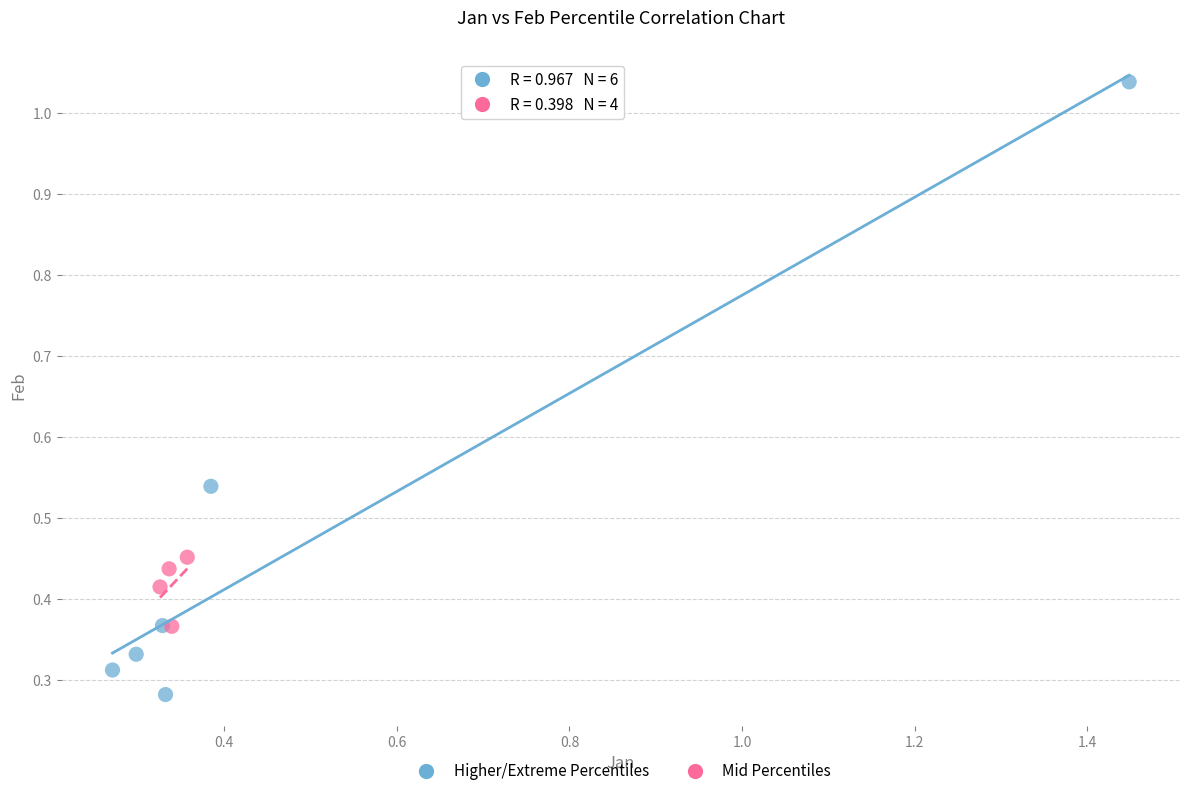

Which series reaches the minimum Y coordinate?

Higher/Extreme Percentiles